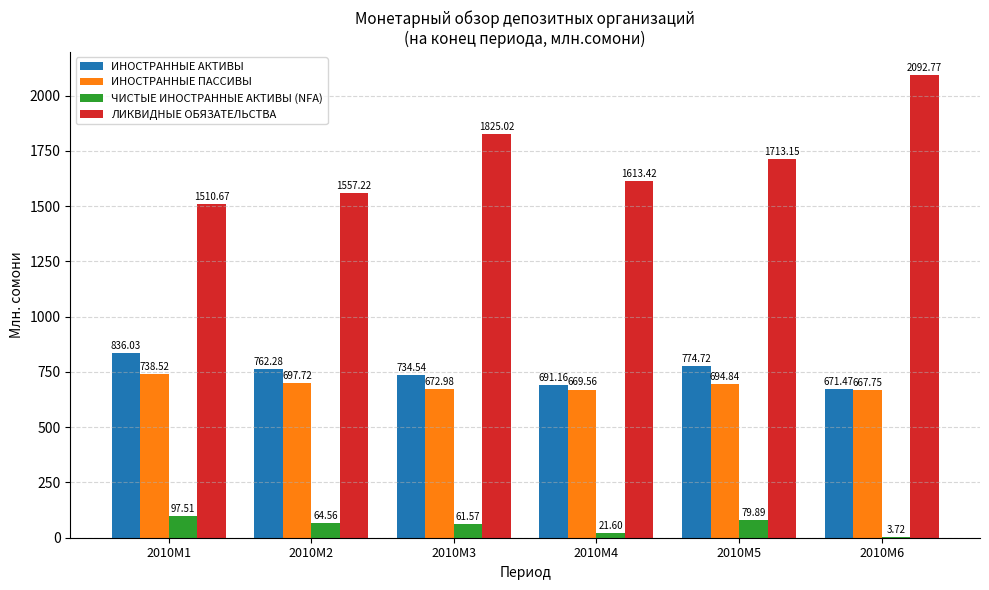

Between 2010M2 and 2010M4, which series saw the biggest shift?

ИНОСТРАННЫЕ АКТИВЫ